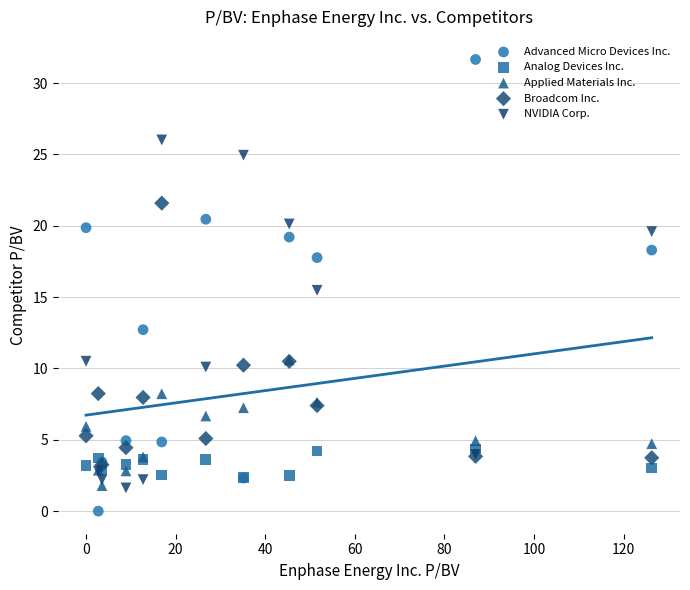

Which series reaches the minimum Y coordinate?

Advanced Micro Devices Inc.